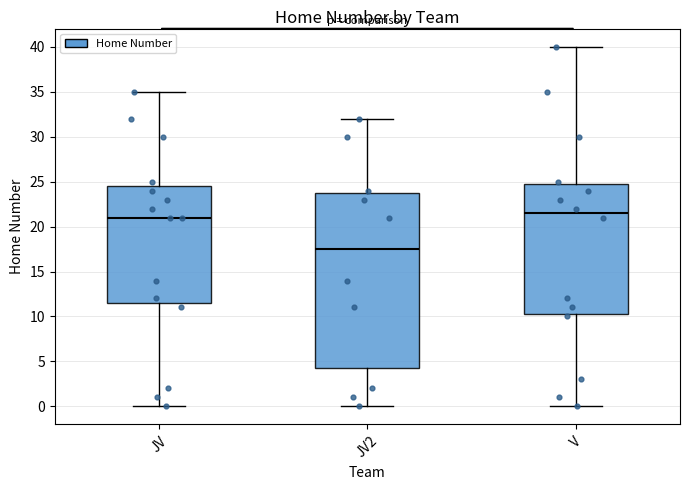

Comparing the boxes themselves (not the whiskers), which one is the tallest?

JV2